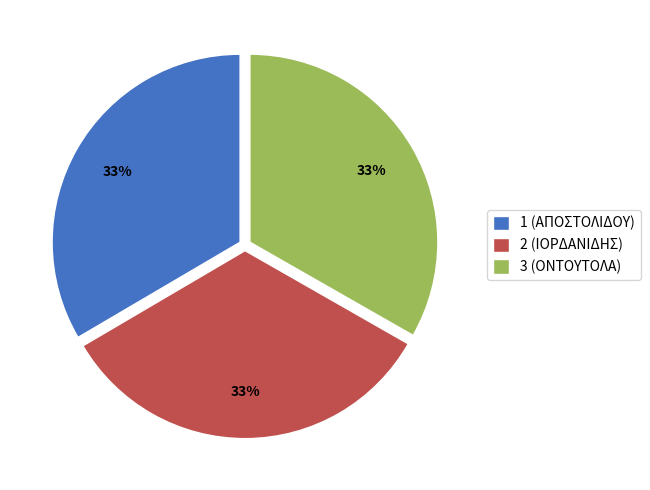

Is 2 (ΙΟΡΔΑΝΙΔΗΣ) the majority of the pie?

No